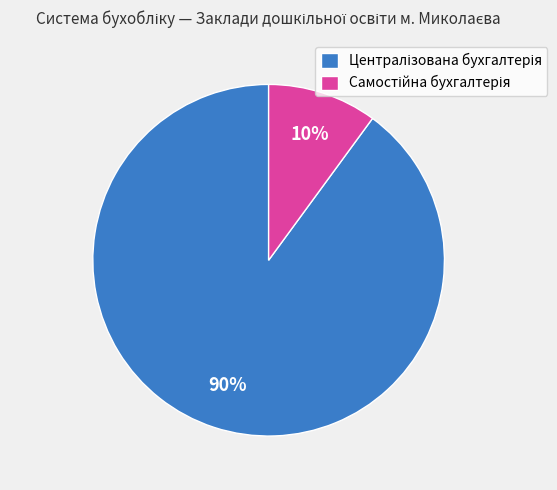

To the nearest percent, what is the average slice percentage?

50%